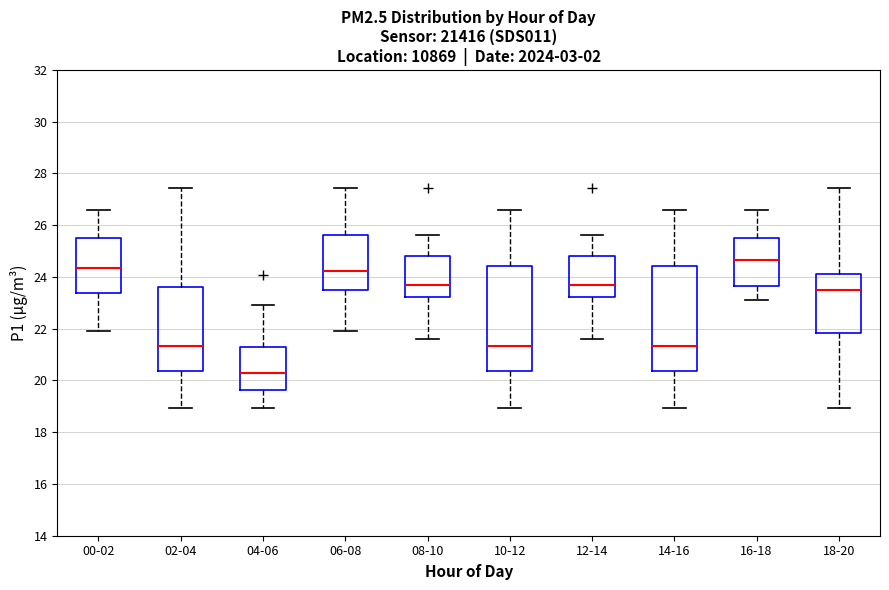

Reading left to right, transcribe this box plot: for each box, give where its median line is, the range the box spans, and where its two whiskers end, as read against the y-axis. The values are not printed on the chart, so give them approximately, as read against the axis.

00-02: median 24.4, box 23.4 to 25.6, whiskers 22.0 to 26.6
02-04: median 21.4, box 20.4 to 23.6, whiskers 19.0 to 27.4
04-06: median 20.2, box 19.6 to 21.2, whiskers 19.0 to 23.0
06-08: median 24.2, box 23.6 to 25.6, whiskers 22.0 to 27.4
08-10: median 23.6, box 23.2 to 24.8, whiskers 21.6 to 25.6
10-12: median 21.4, box 20.4 to 24.4, whiskers 19.0 to 26.6
12-14: median 23.6, box 23.2 to 24.8, whiskers 21.6 to 25.6
14-16: median 21.4, box 20.4 to 24.4, whiskers 19.0 to 26.6
16-18: median 24.6, box 23.6 to 25.6, whiskers 23.2 to 26.6
18-20: median 23.4, box 21.8 to 24.2, whiskers 19.0 to 27.4